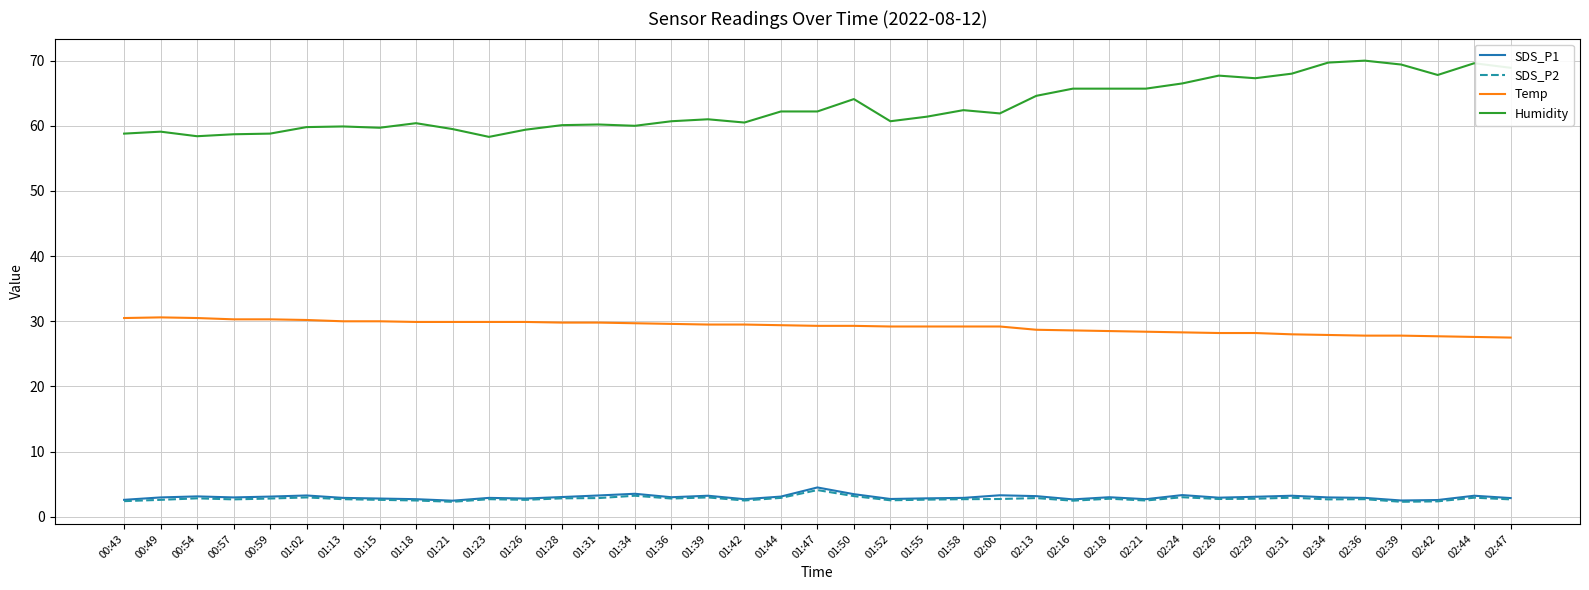

Is the value of Humidity at 01:47 greater than the value of SDS_P2 at 01:42?

Yes